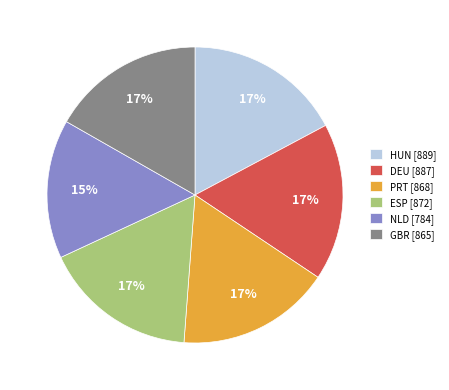

Combined, do HUN [889] and ESP [872] account for over 50%?

No